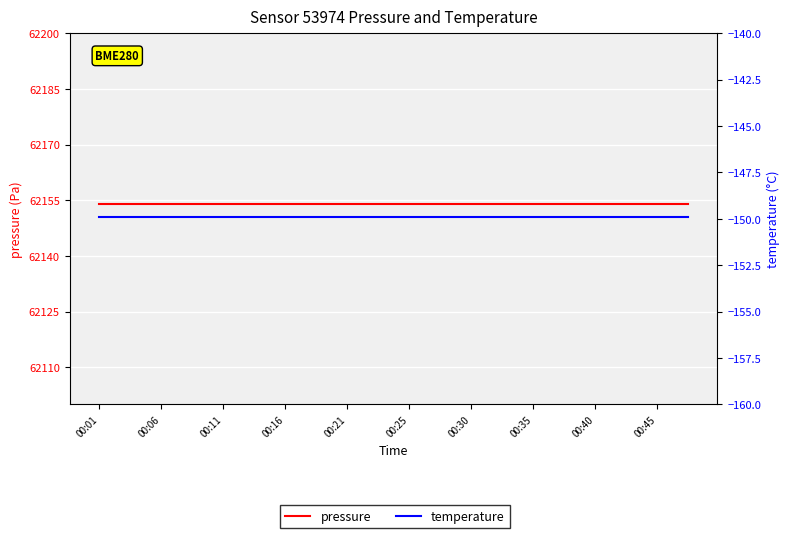

The pressure series shows 111528.4 at 00:35. True or false?

False